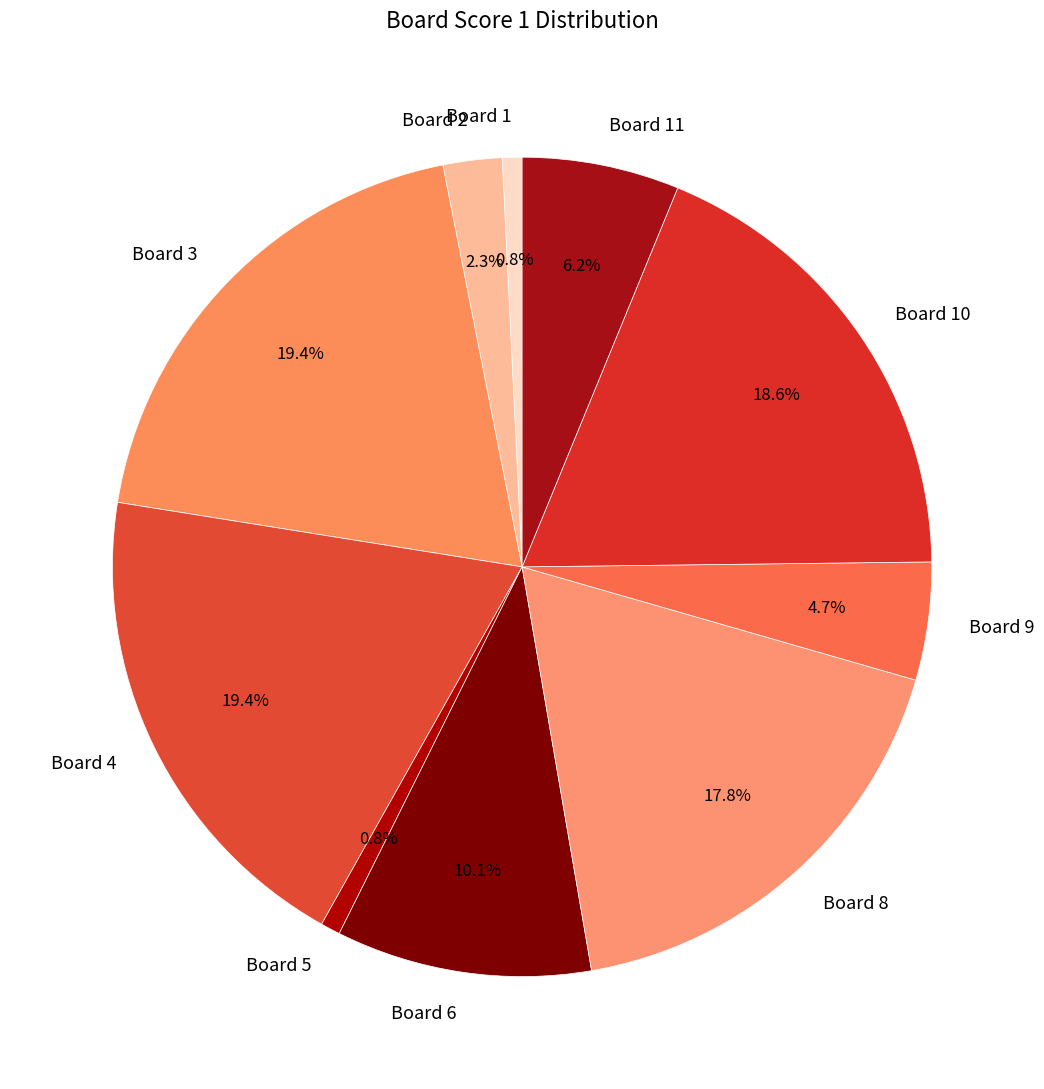

Which has a higher value, Board 11 or Board 6?

Board 6